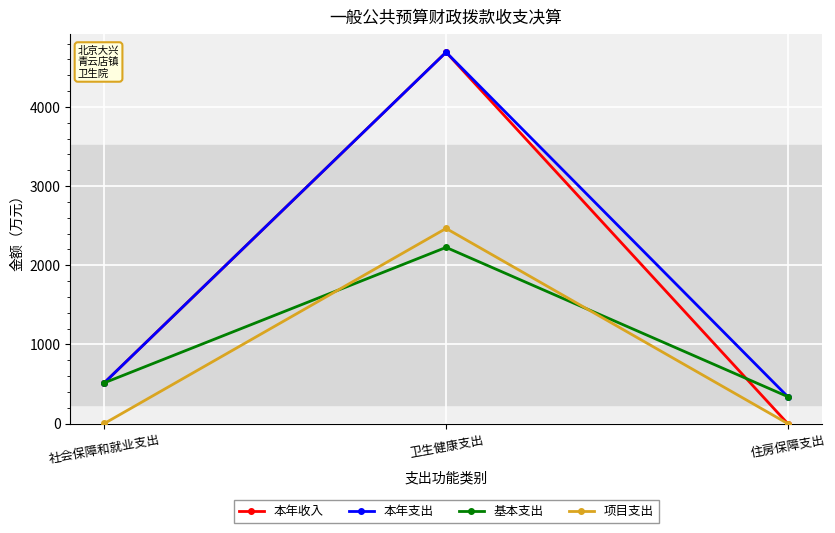

Is the value of 项目支出 at 社会保障和就业支出 greater than the value of 本年支出 at 卫生健康支出?

No